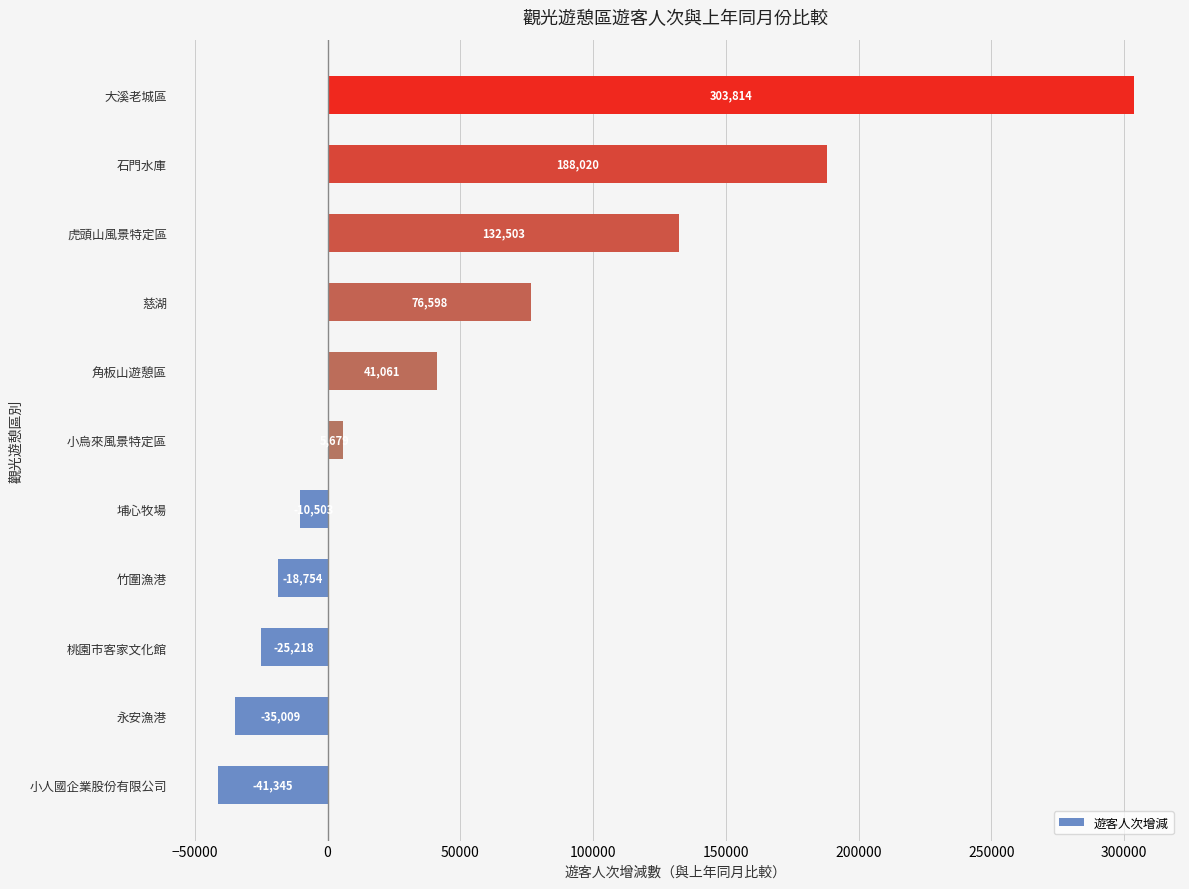

The chart shows a value of 5679 at 小烏來風景特定區. True or false?

True